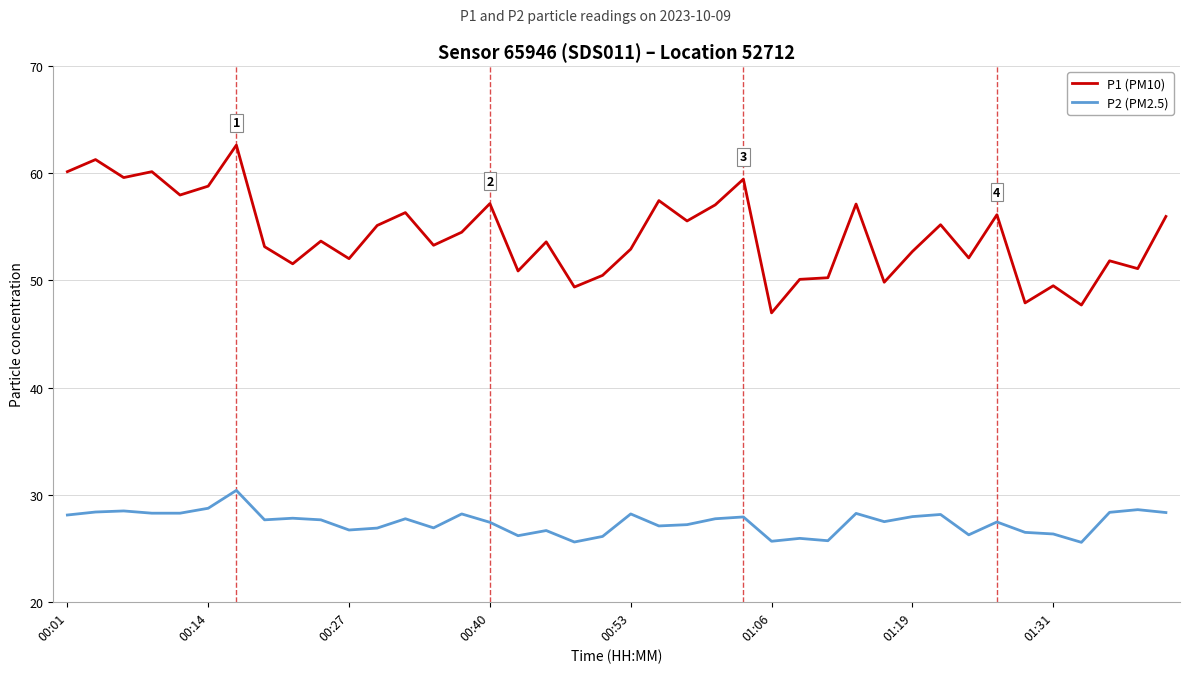

Which series has the largest range (max minus min)?

P1 (PM10)